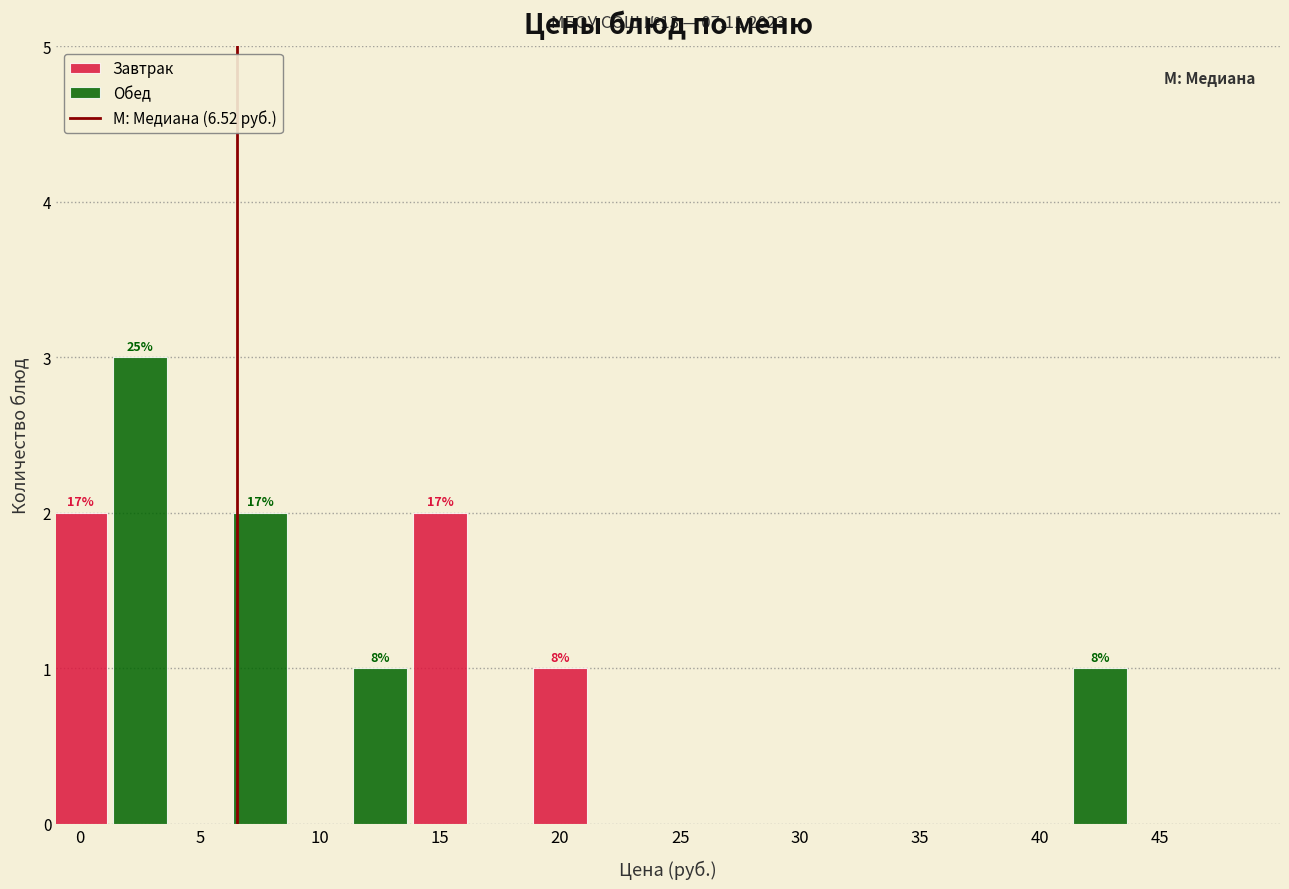

Between 0 and 35, which series saw the biggest shift?

Обед